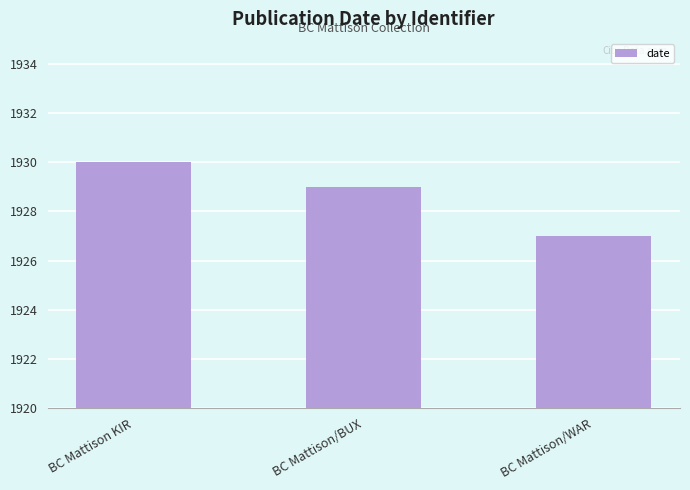

What is the label of the 3rd bar from the right?

BC Mattison KIR